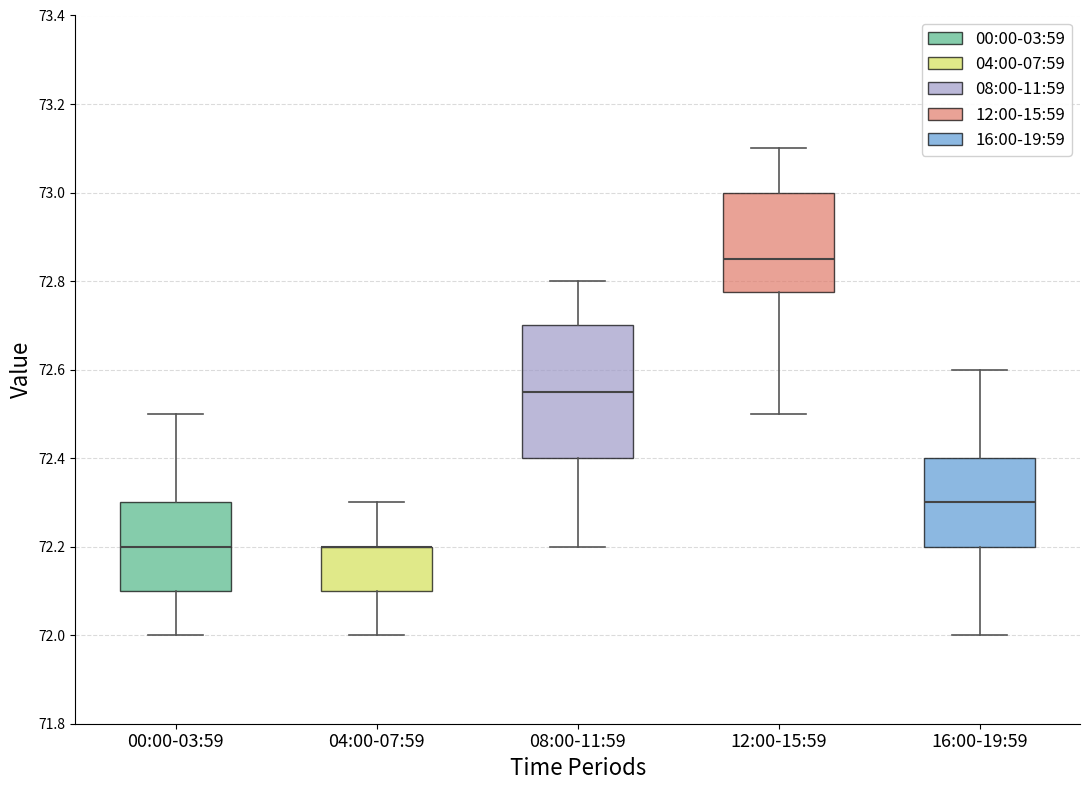

Where does the lower whisker of the box for 12:00-15:59 end on the y-axis? The values are not printed on the chart, so give them approximately, as read against the axis.

72.50